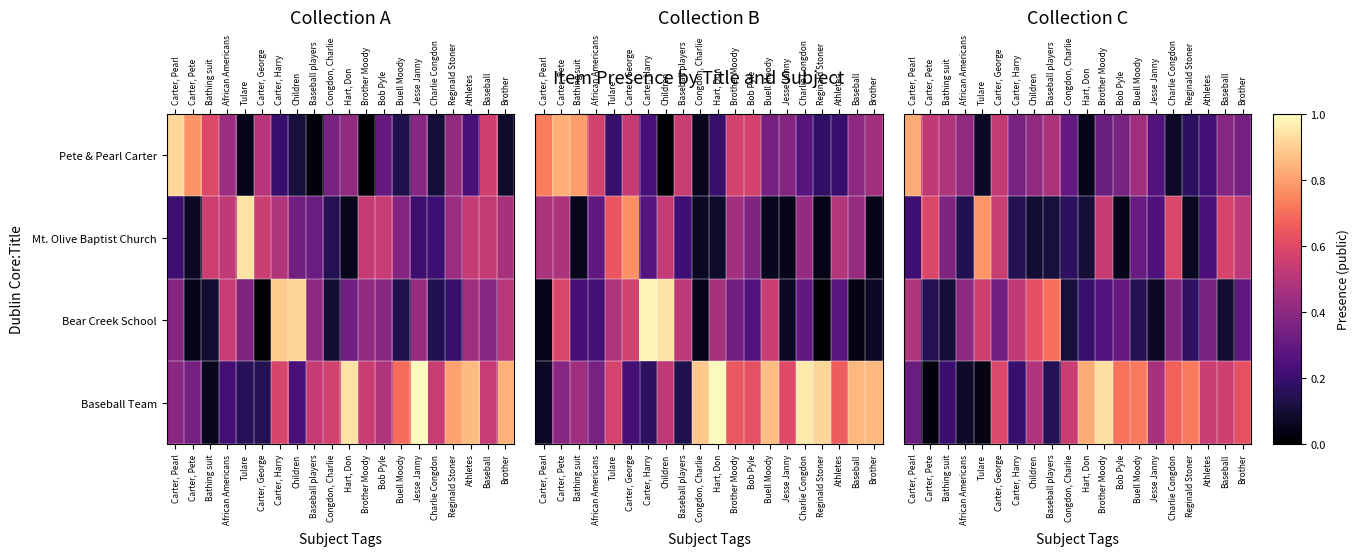

Count the Bear Creek School values in the range 0 to 1.

20